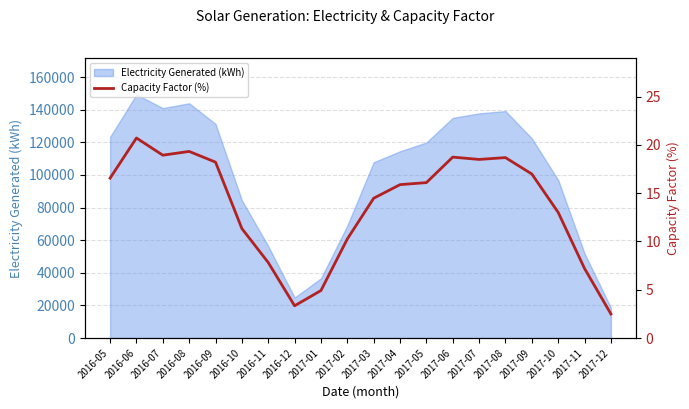

Where is the first local minimum?

2016-07